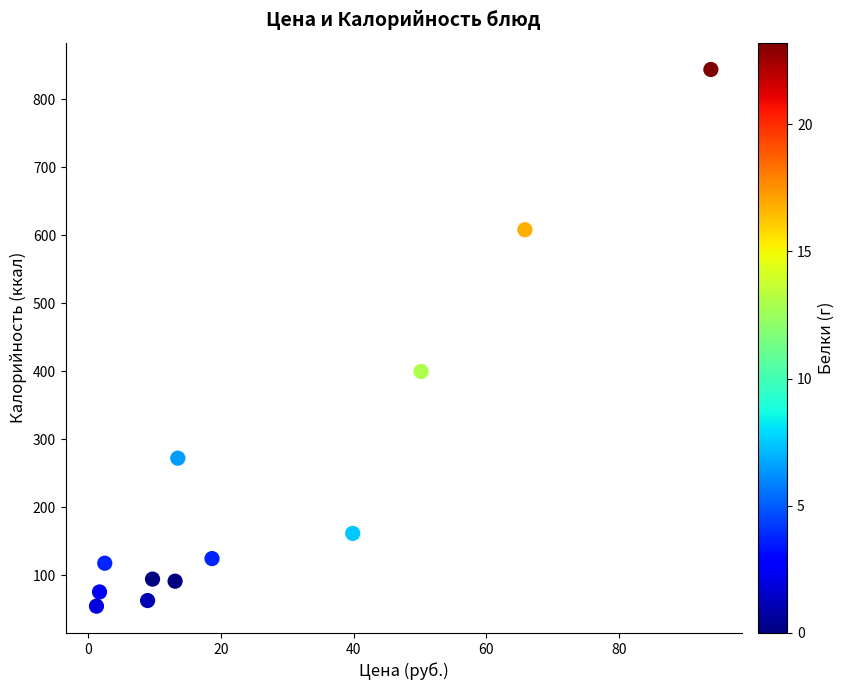

What is the range of X values (max minus min)?

92.5